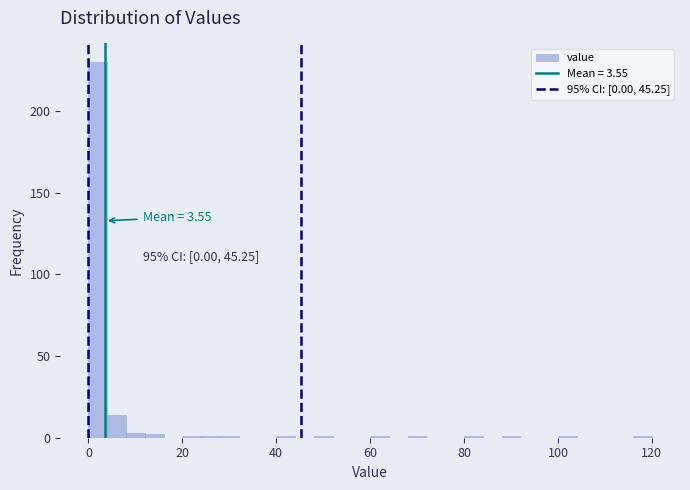

Read against the x-axis, roughly where is the centre of the tallest bar?

2